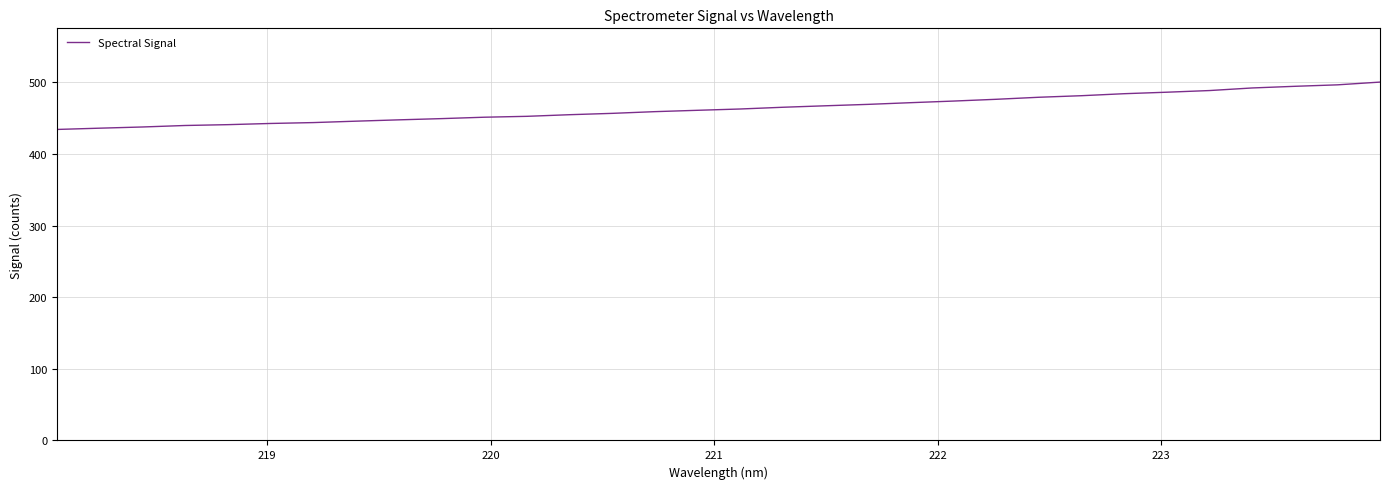

What is the minimum value shown in the chart?

434.1